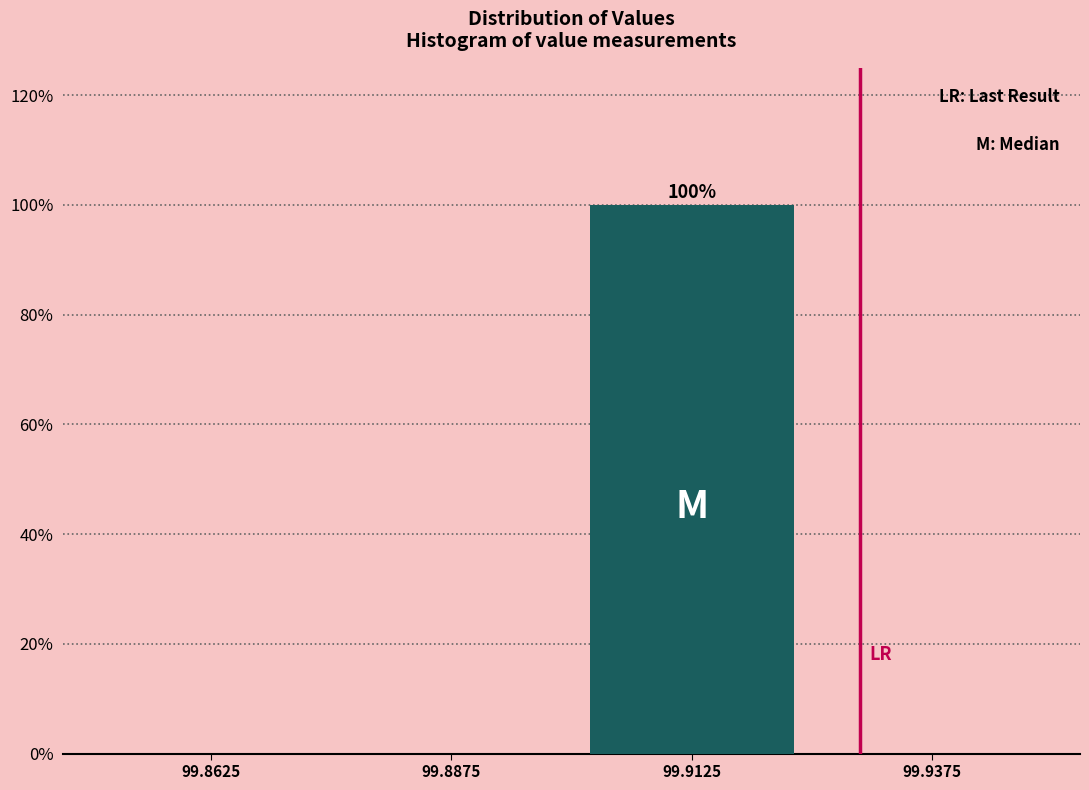

Reading left to right, transcribe all the data shown in this chart.

99.8625=0	99.8875=0	99.9125=100	99.9375=0